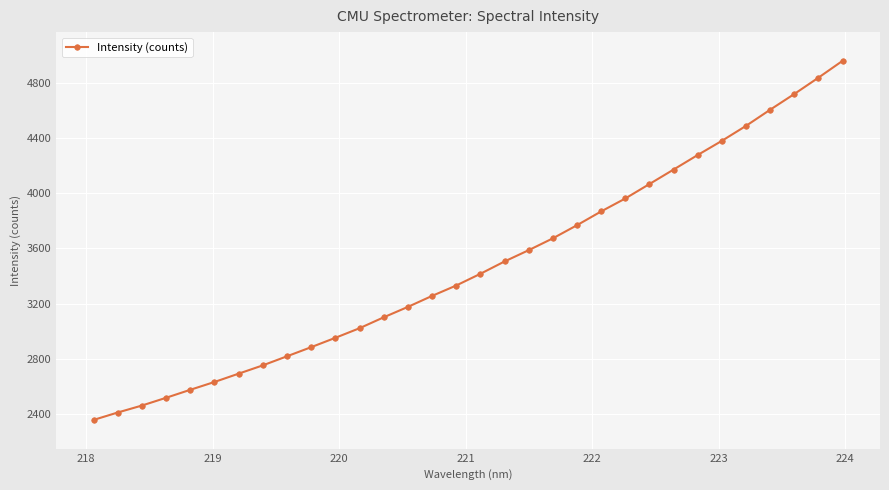

What is the greatest value displayed?

4958.3